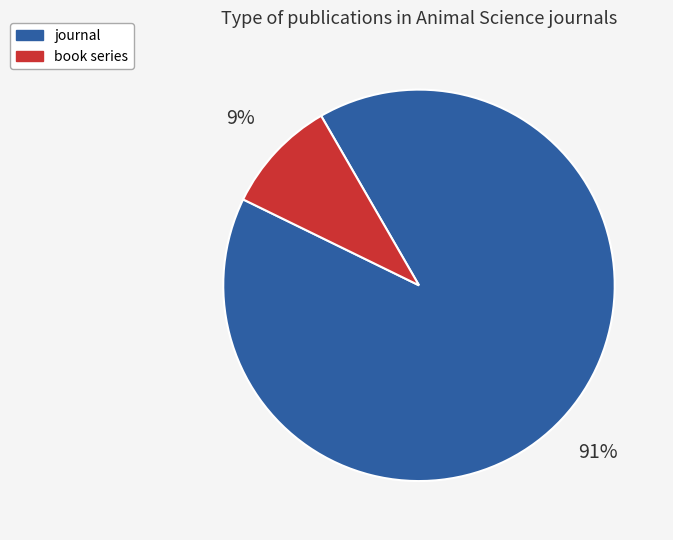

Is it true that book series is 9% of the pie?

True